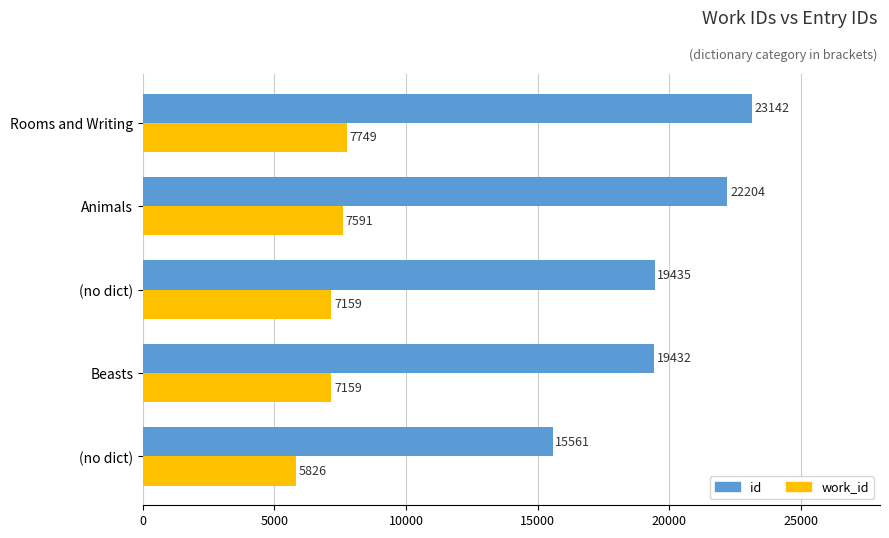

What are all the series names shown in the legend?

id, work_id